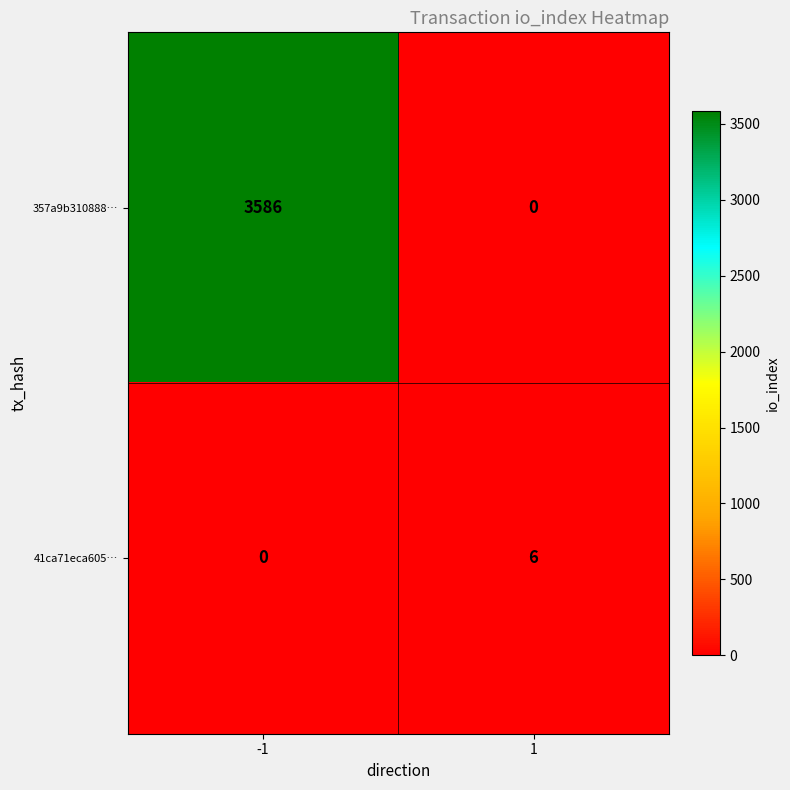

Rank the series by their maximum value, from highest to lowest.

357a9b310888…, 41ca71eca605…